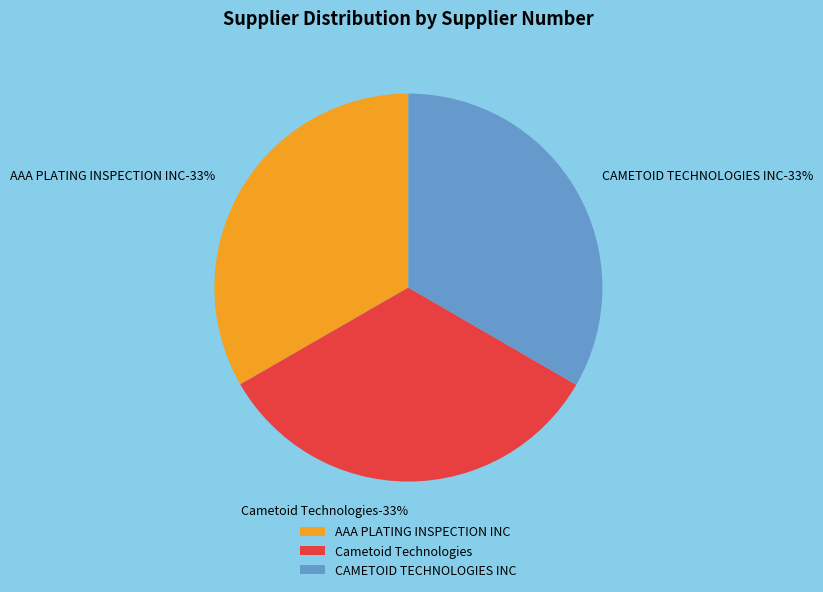

Is CAMETOID TECHNOLOGIES INC the majority of the pie?

No